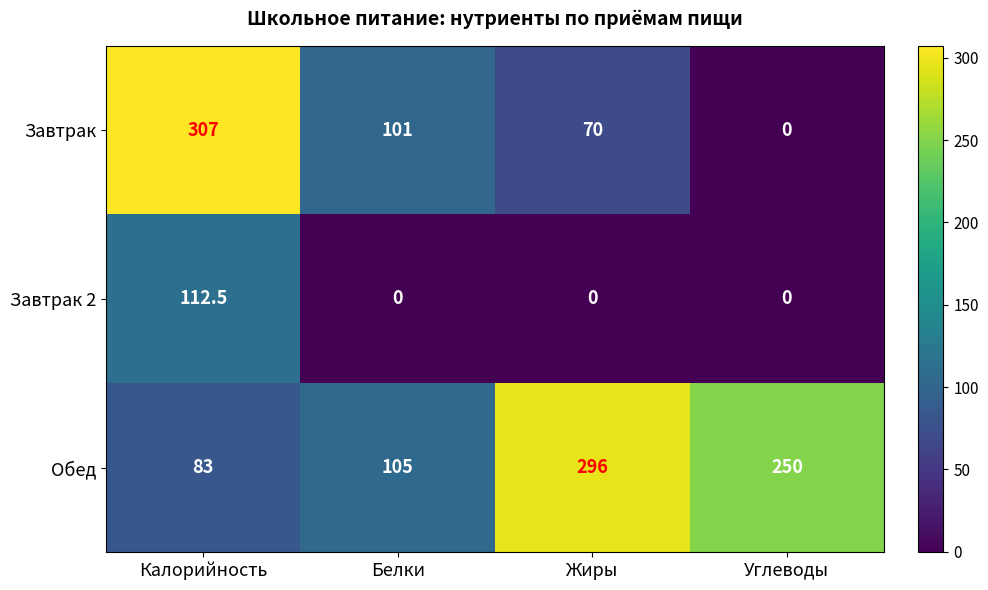

Count the number of categories in the chart.

4